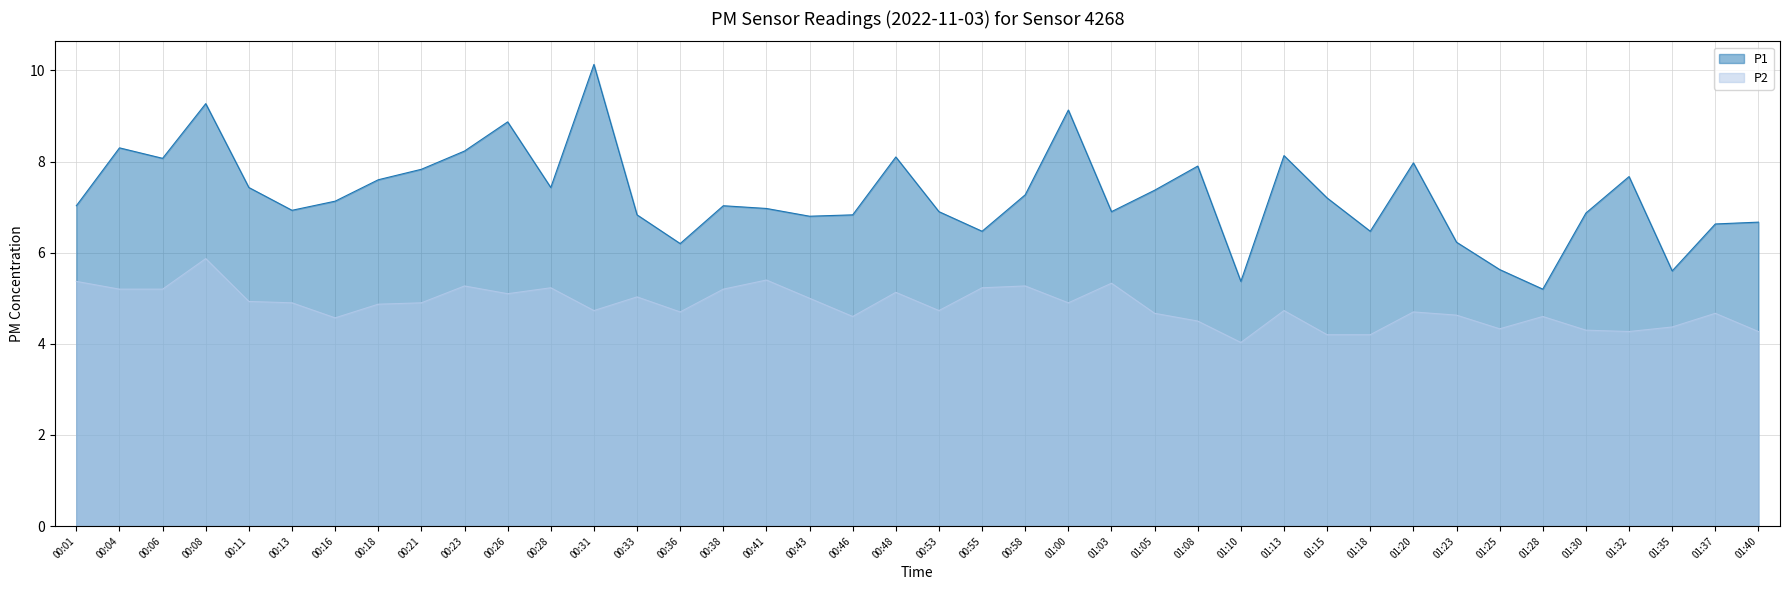

What is the difference between the second highest and minimum values in the P1 series?

4.1